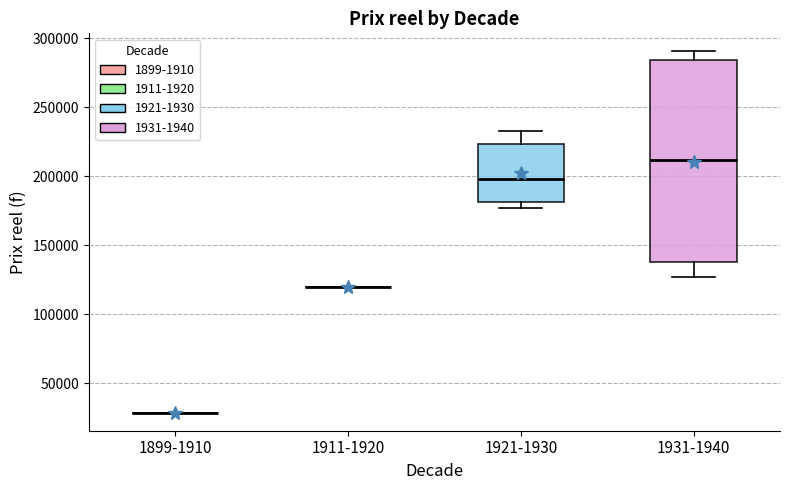

Reading left to right, read every box against the y-axis: the position of its median line, the range the box covers, and the ends of its whiskers. The values are not printed on the chart, so give them approximately, as read against the axis.

1899-1910: box collapsed to a line at 30000, whiskers 30000 to 30000
1911-1920: box collapsed to a line at 120000, whiskers 120000 to 120000
1921-1930: median 200000, box 180000 to 225000, whiskers 175000 to 235000
1931-1940: median 210000, box 140000 to 285000, whiskers 125000 to 290000